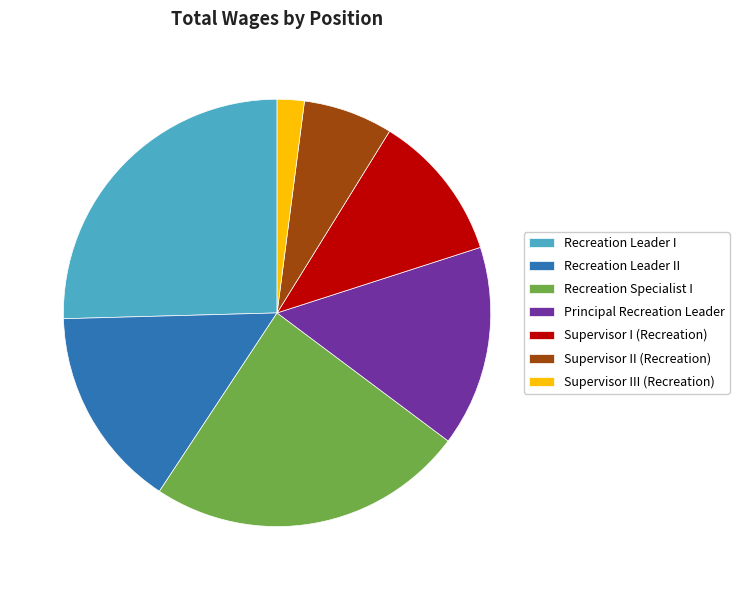

How many slices are in this pie chart?

7